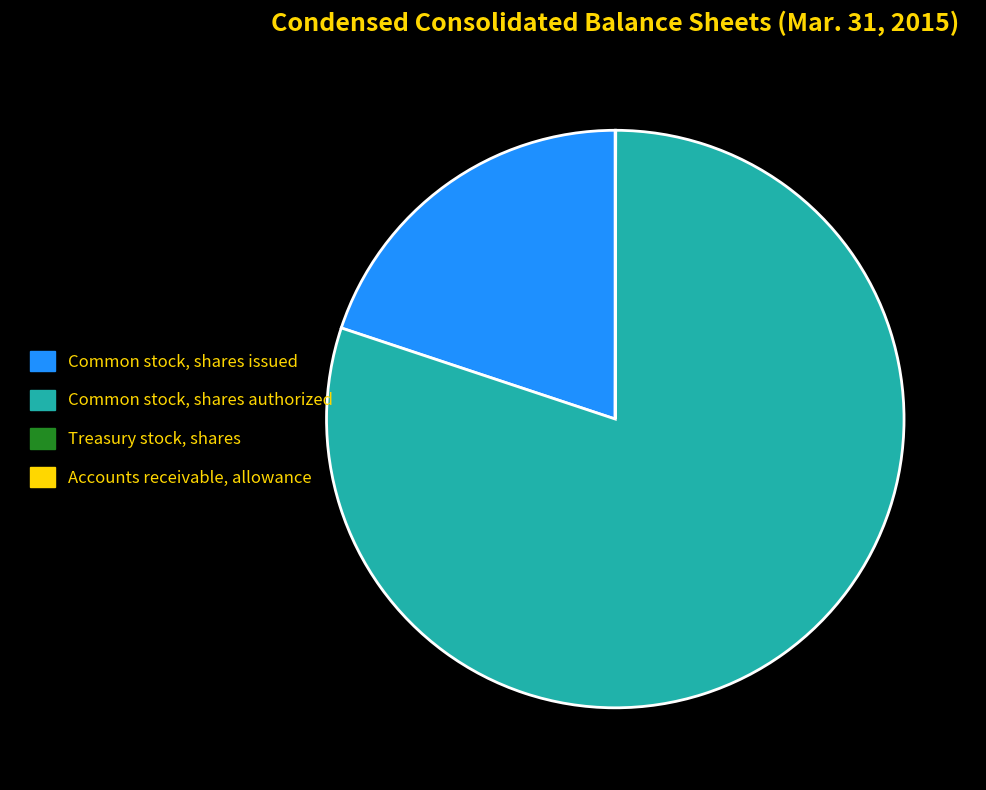

True or false: Common stock, shares issued accounts for 20% of the total.

True